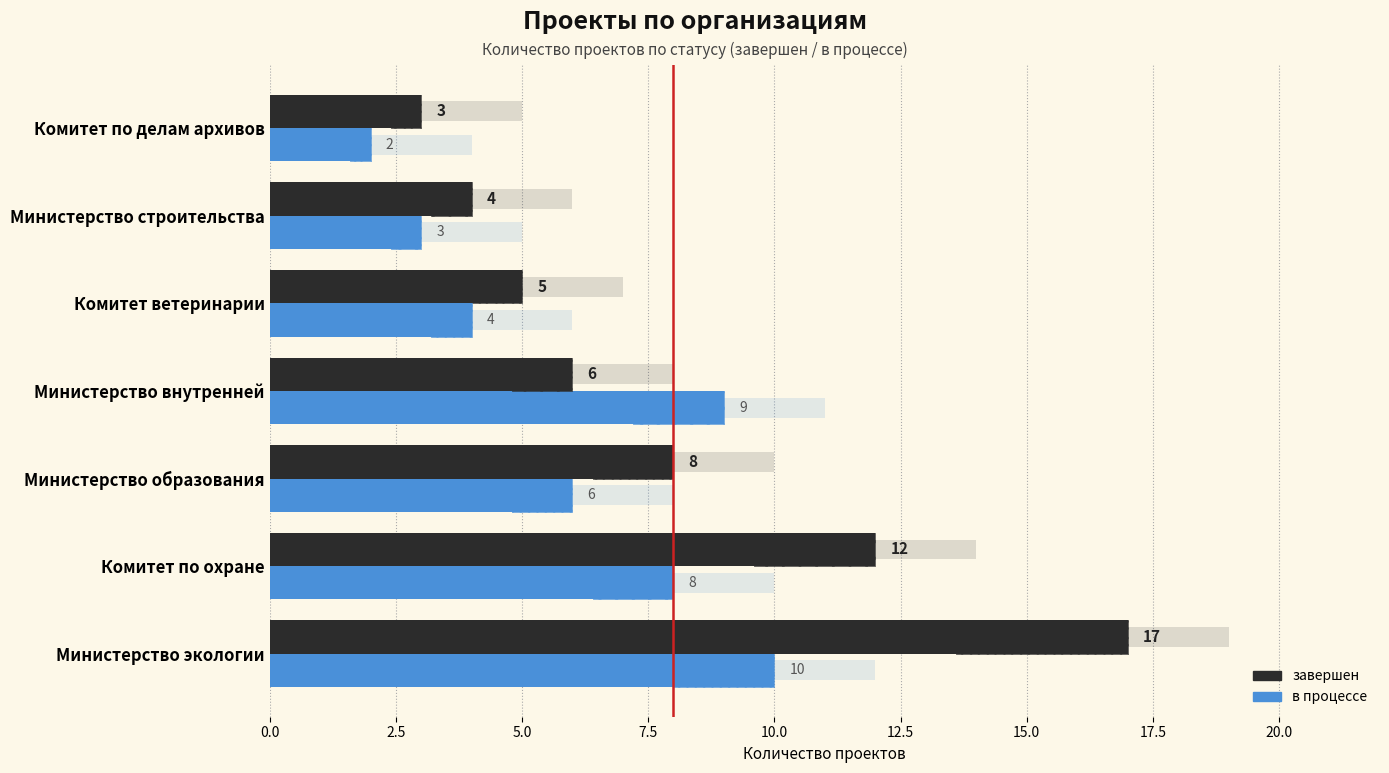

Reading right to left, what are all the values shown in this chart?

завершен: 3	4	5	6	8	12	17
в процессе: 2	3	4	9	6	8	10